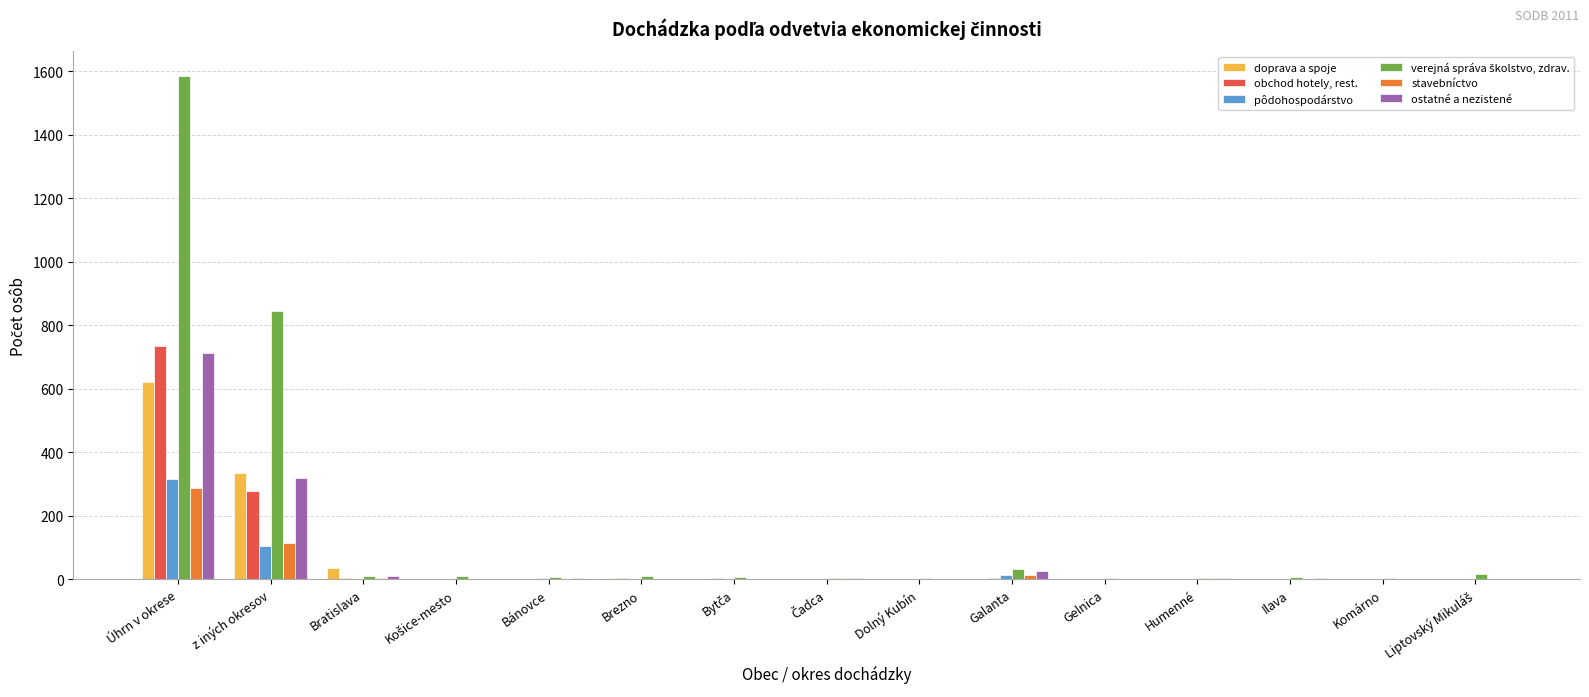

The value of doprava a spoje at z iných okresov is 132. True or false?

False